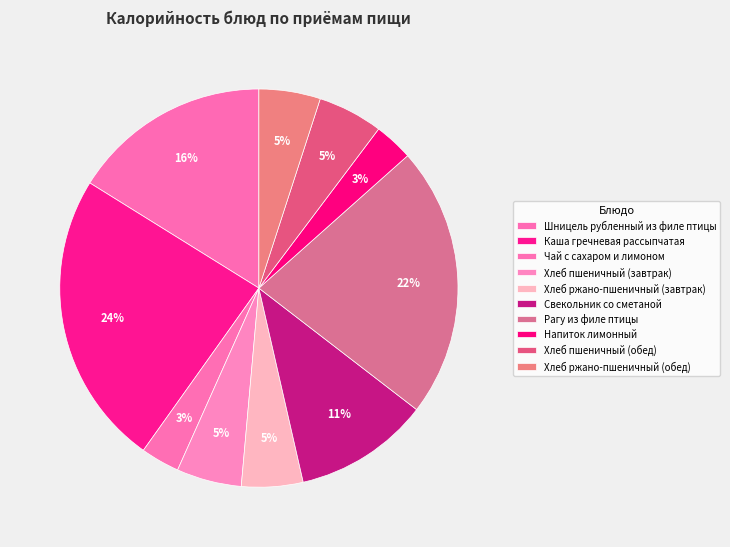

How many segments does this pie chart have?

10